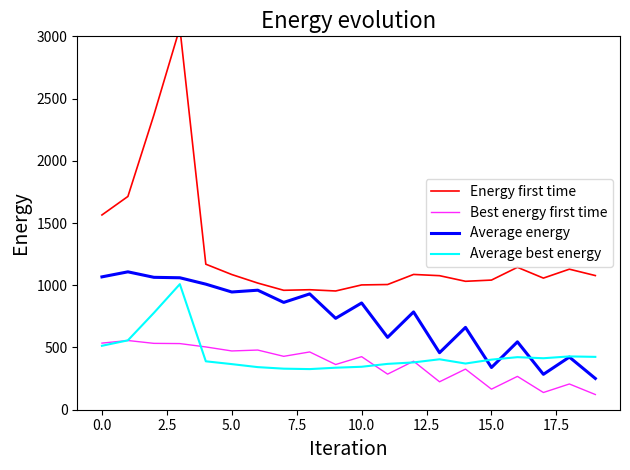

How many lines are shown in the chart?

4